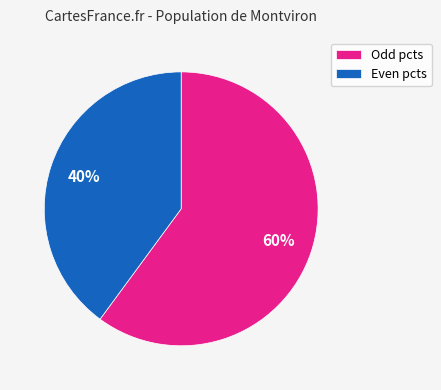

Rank the categories by value from highest to lowest.

Odd pcts, Even pcts